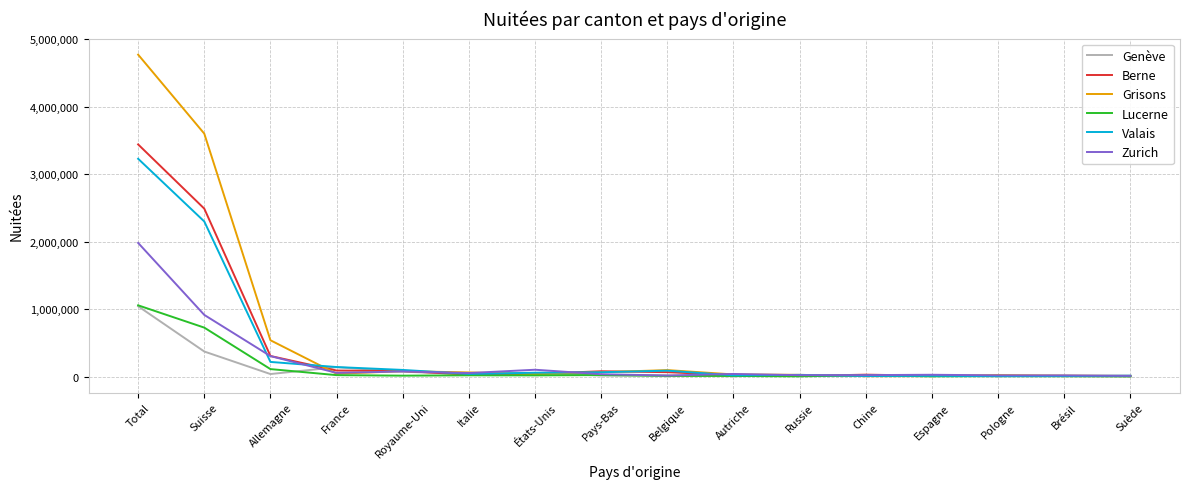

How many lines are shown in the chart?

6